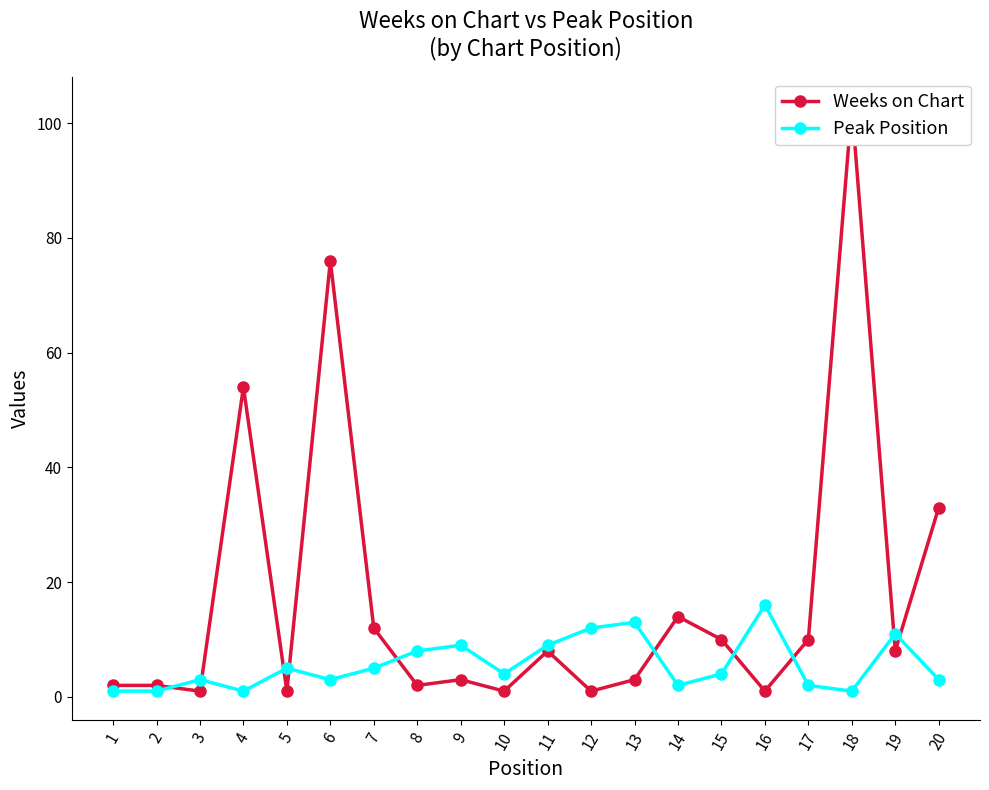

Which series has the largest total across all categories?

Weeks on Chart